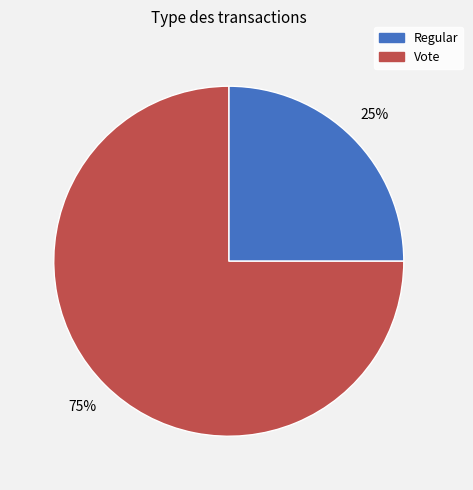

Combined, do Vote and Regular account for over 50%?

Yes